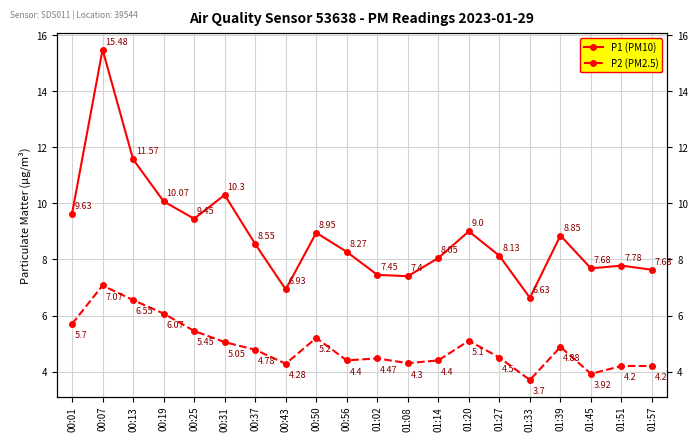

What is the total value across all series at 01:57?

11.8